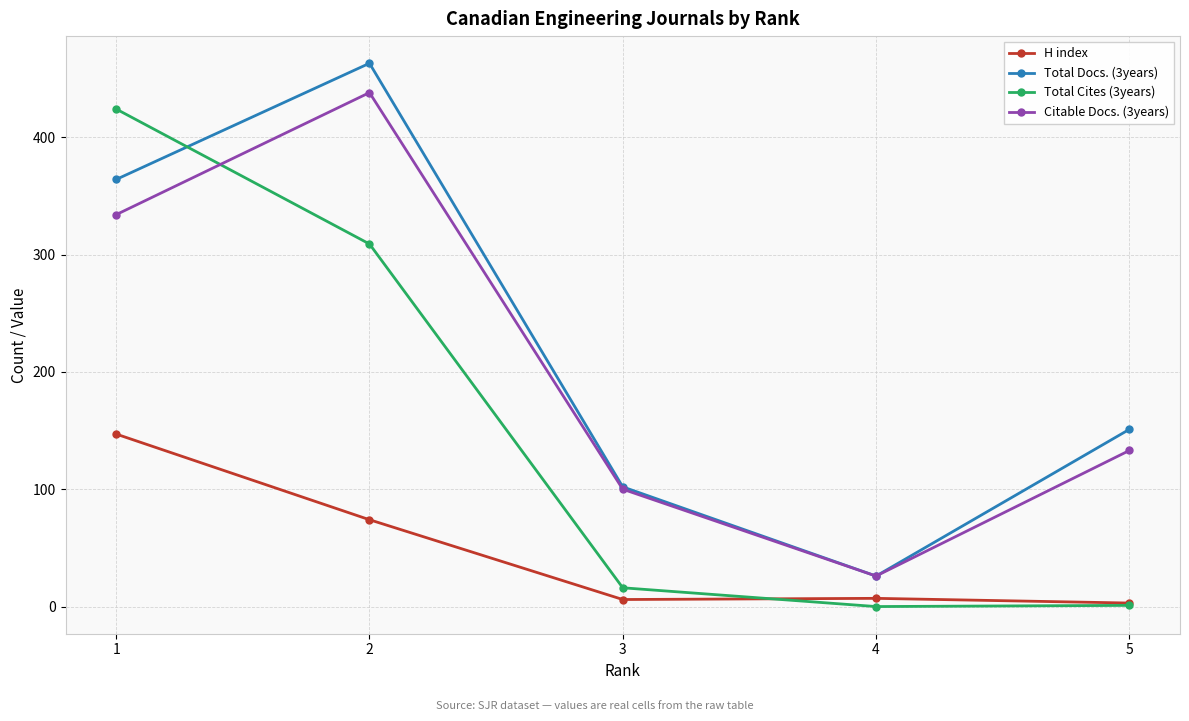

How many lines are shown in the chart?

4